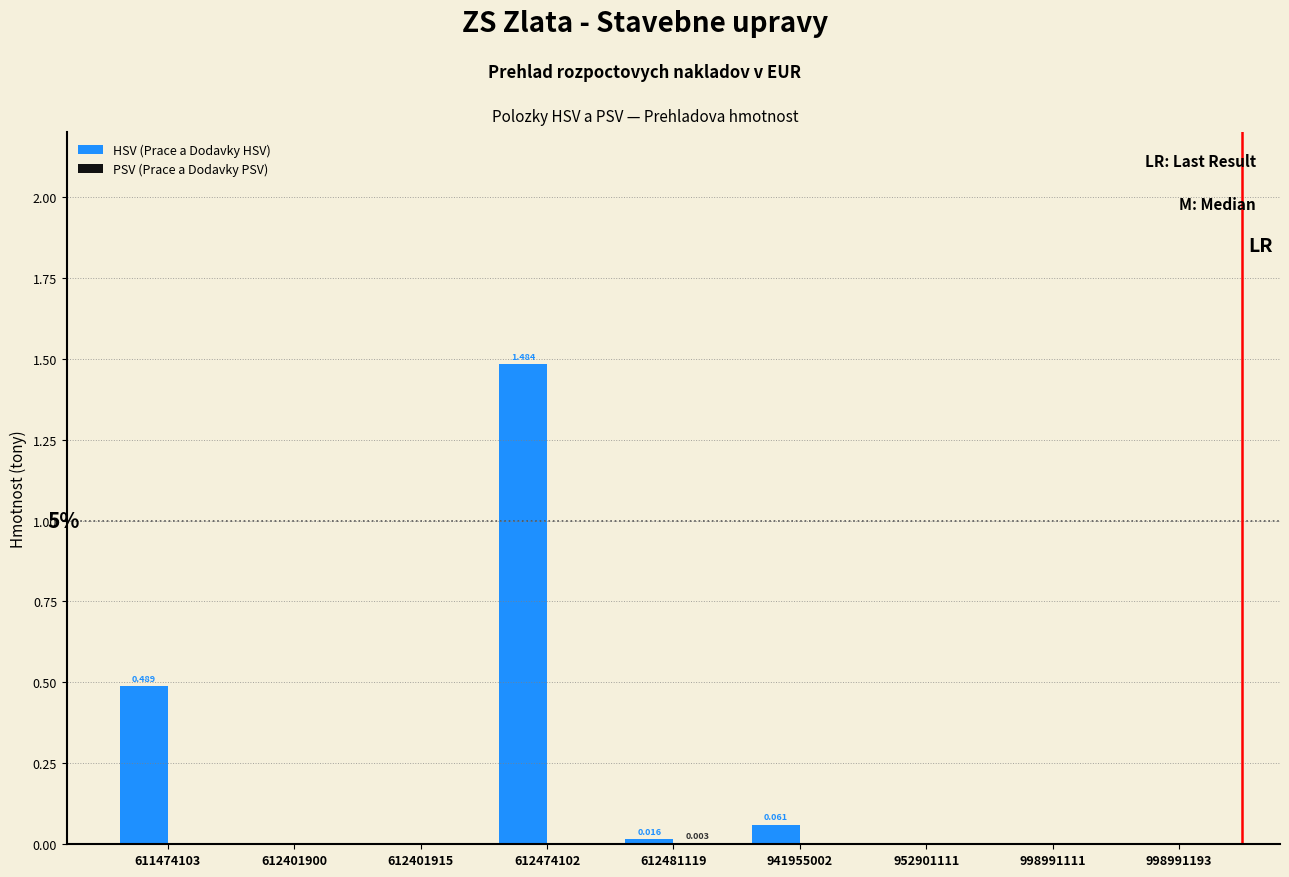

Which series has the largest total across all categories?

HSV (Prace a Dodavky HSV)